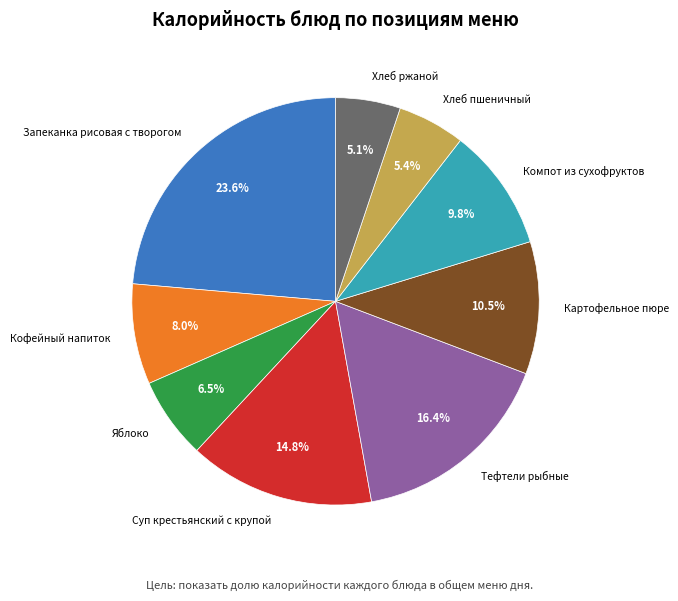

Which has a higher value, Картофельное пюре or Тефтели рыбные?

Тефтели рыбные